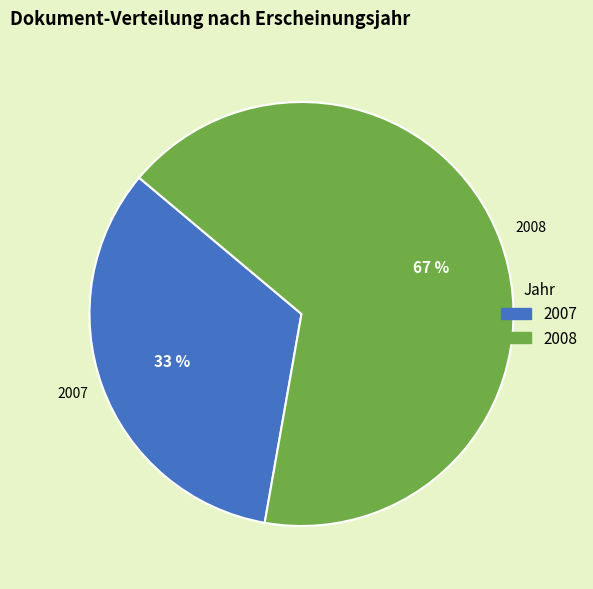

Does any single category account for the majority?

Yes